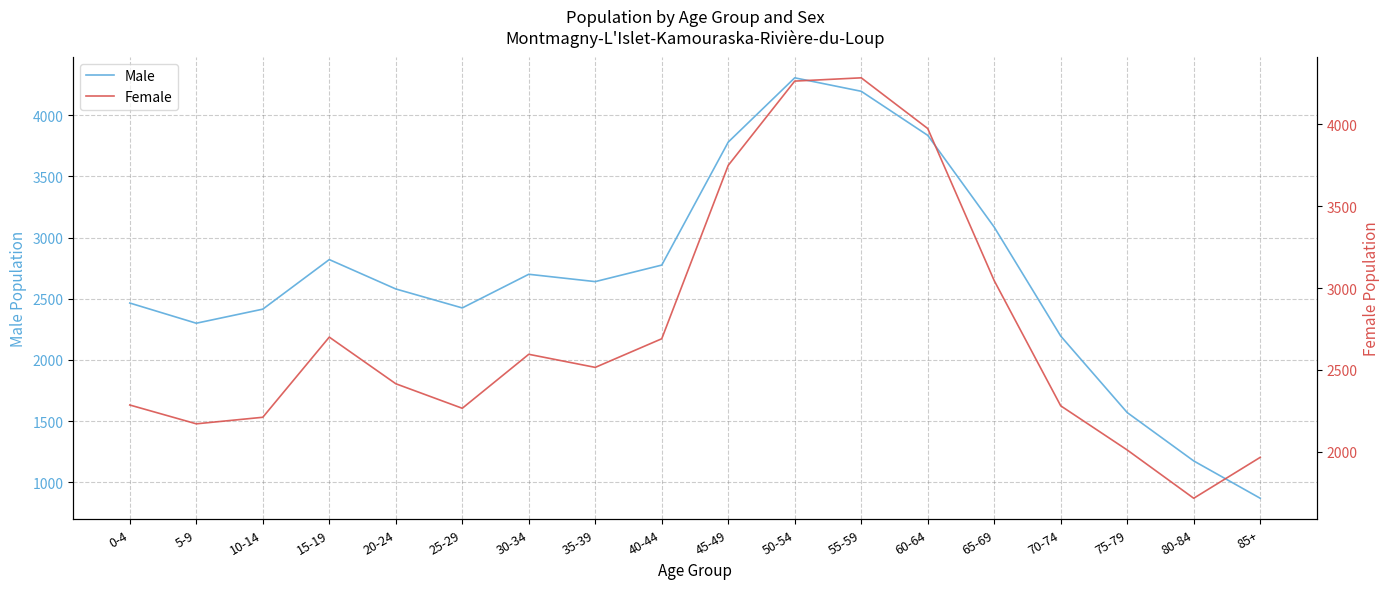

Which category has the highest value across all series?

50-54